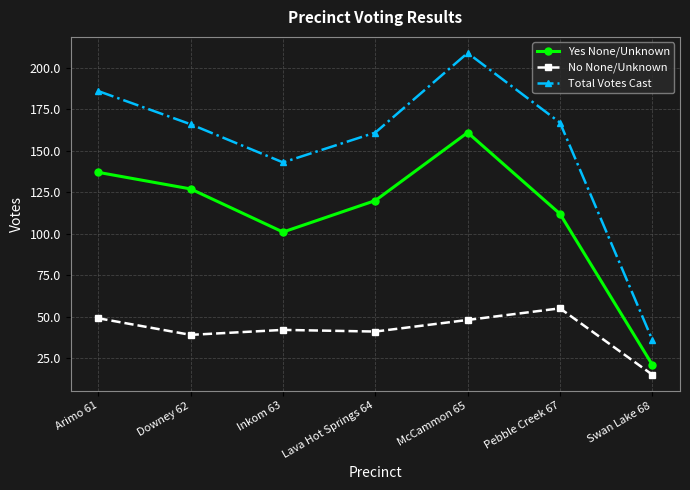

What is the difference between the highest and lowest values at Lava Hot Springs 64?

120